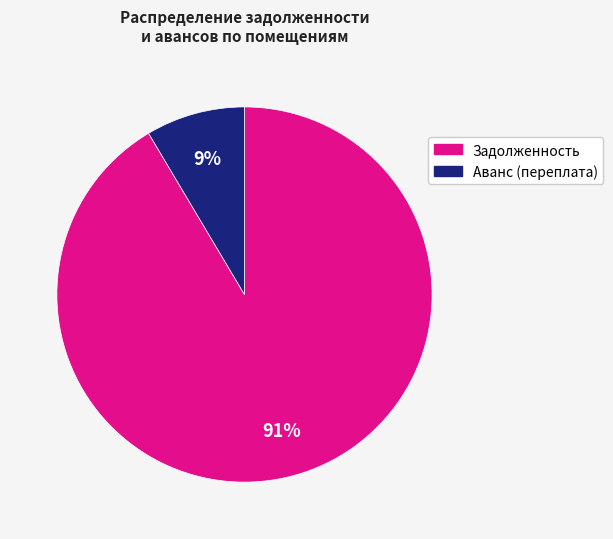

To the nearest percent, what is the average slice percentage?

50%